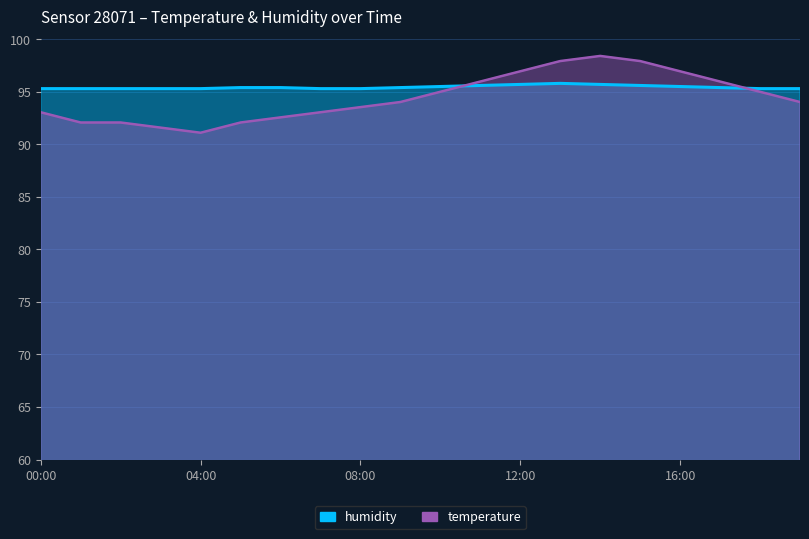

True or false: temperature and humidity cross at least once.

True